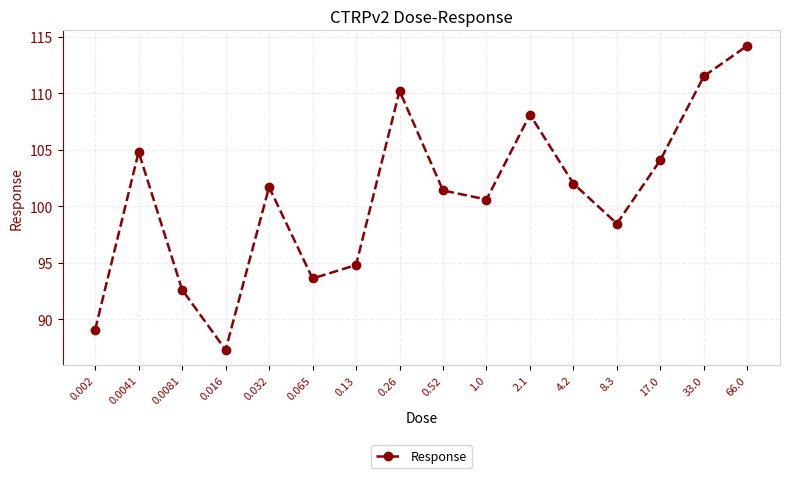

How many interior local valleys (lower than both neighbors) does the data have?

4